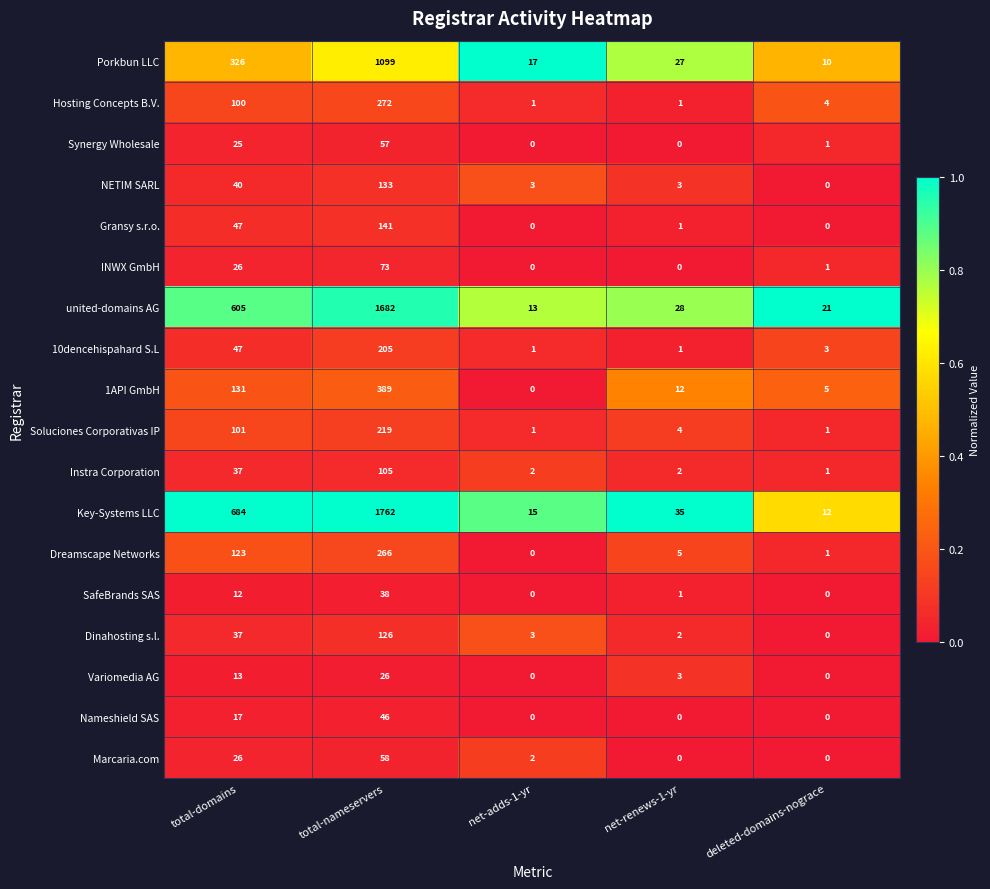

What value does the SafeBrands SAS series have at total-domains?

12